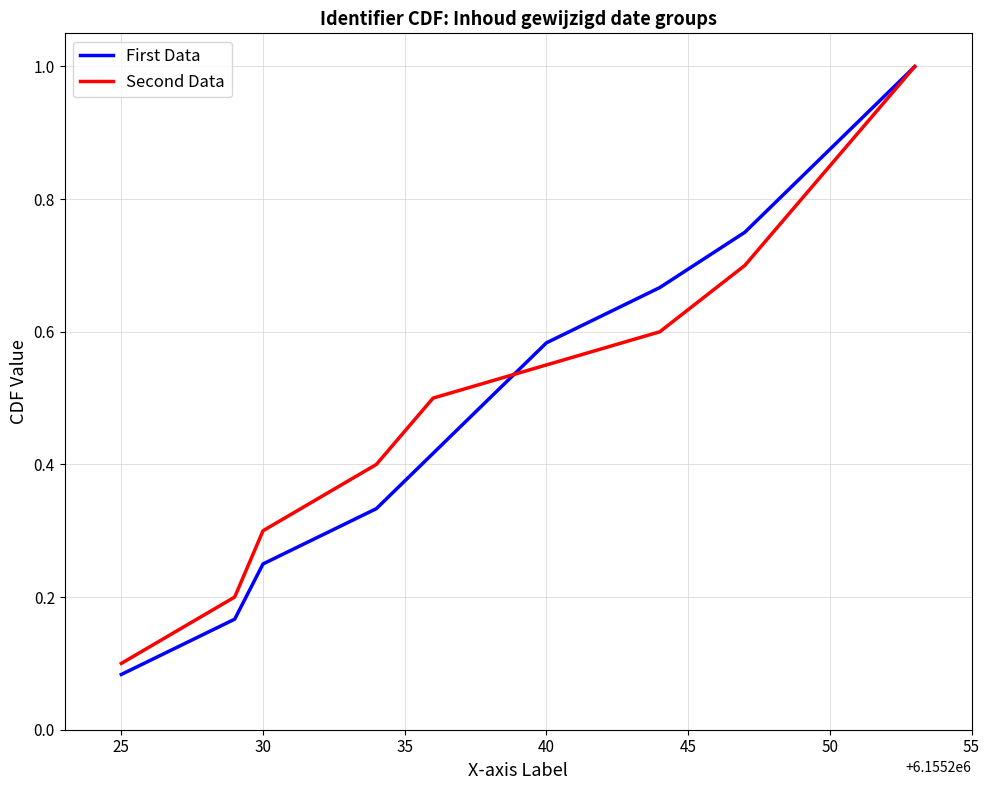

The value of First Data at 30 is 0.4. True or false?

False